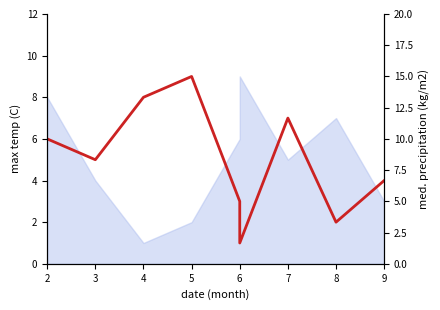

How many col_8 values are between 3 and 7?

5